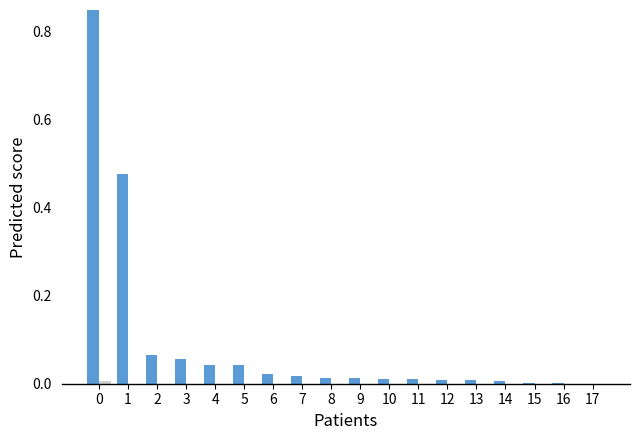

How many data points in total-domains are above 0?

17